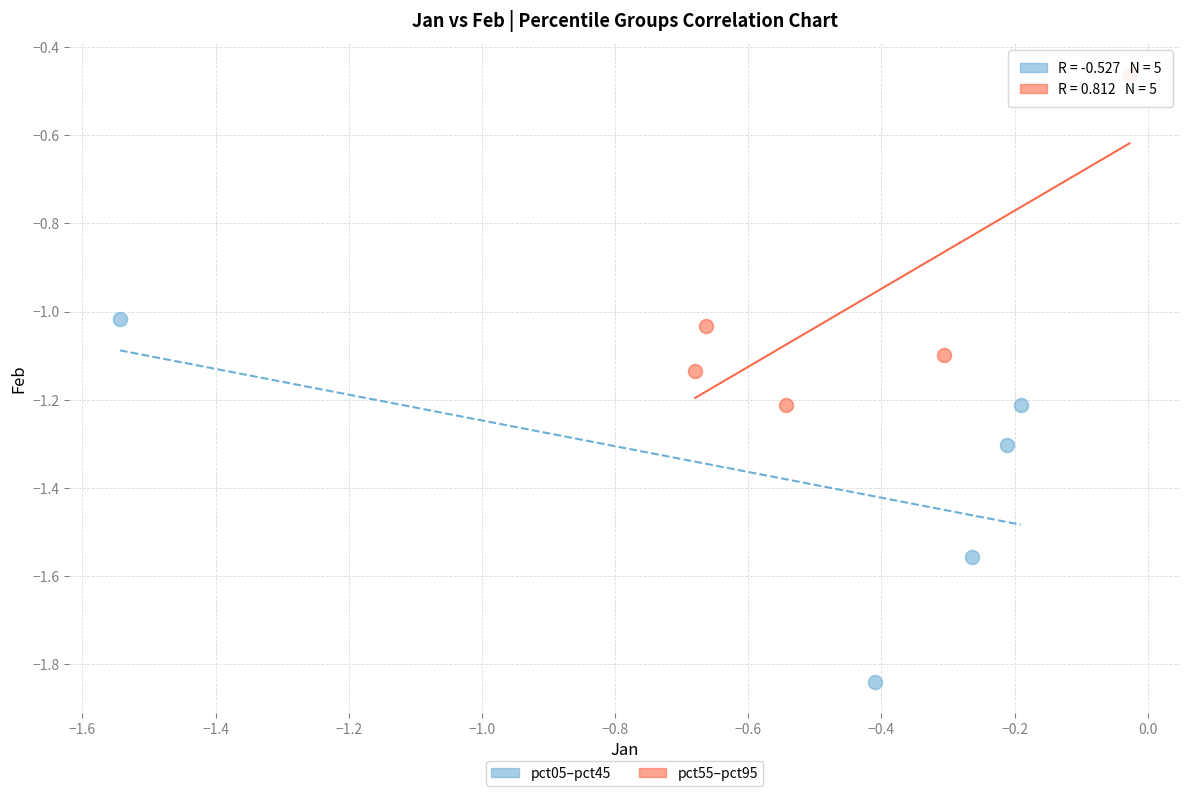

Which series reaches the minimum Y coordinate?

pct05–pct45